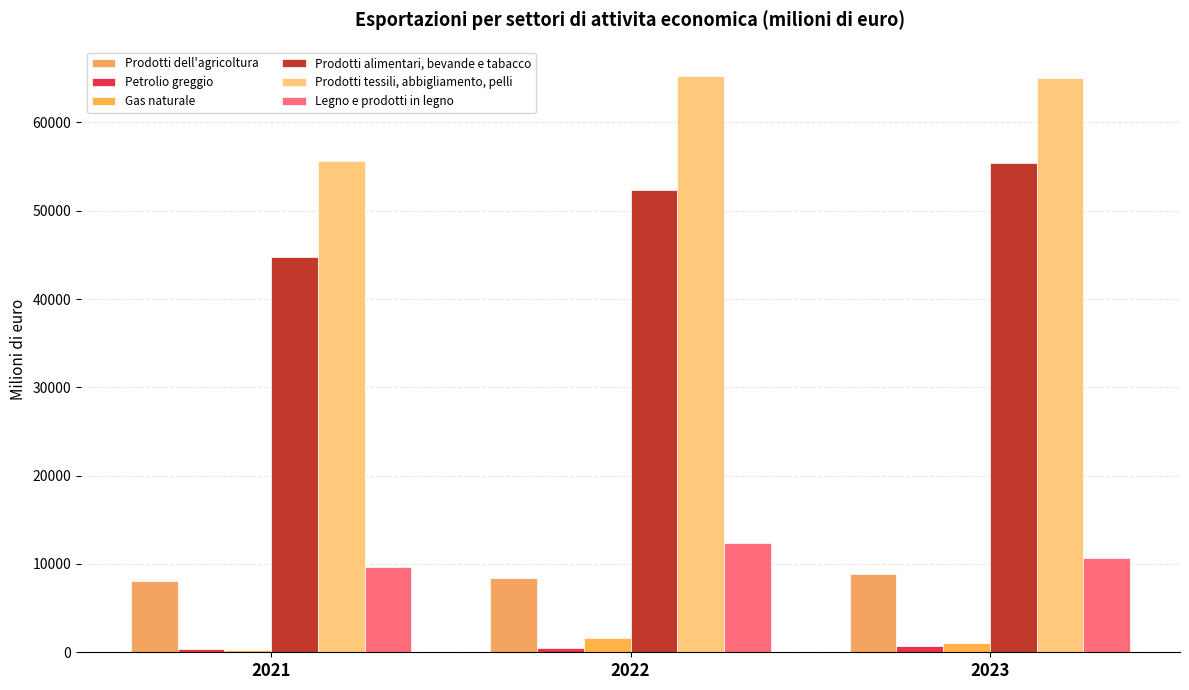

Which series changed the most between 2022 and 2023?

Prodotti alimentari, bevande e tabacco